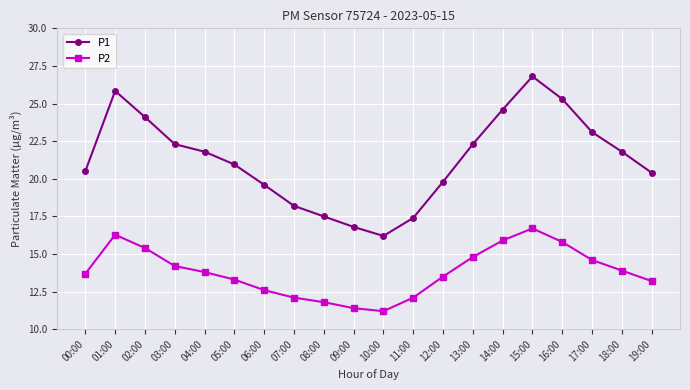

What is the label of the 18th point from the right?

02:00